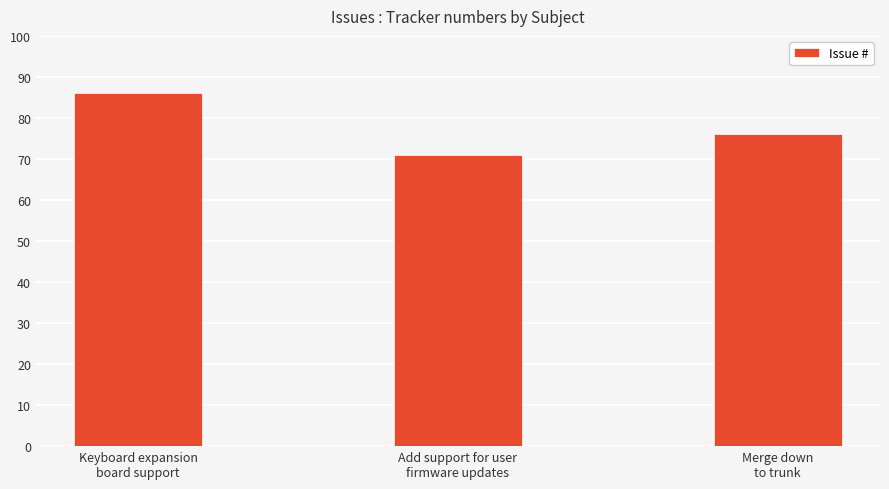

What is the greatest value displayed?

86